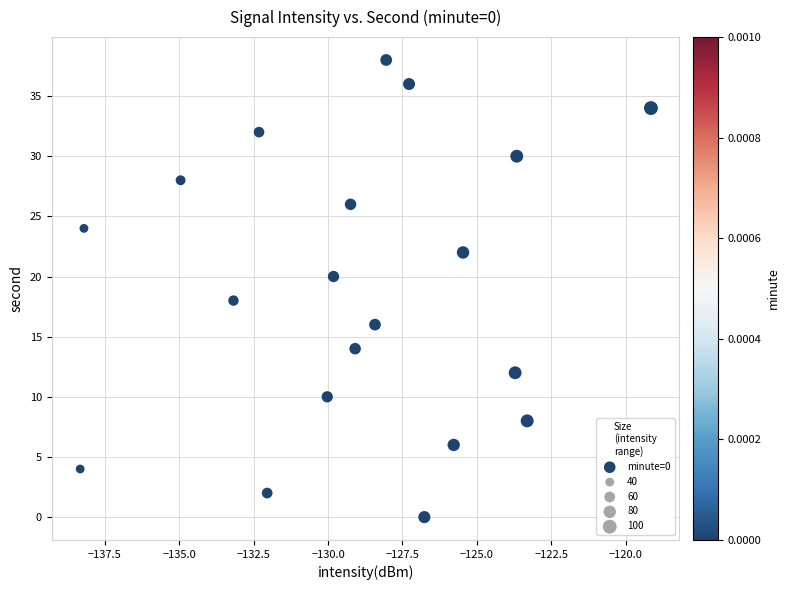

What is the range of Y values (max minus min)?

38